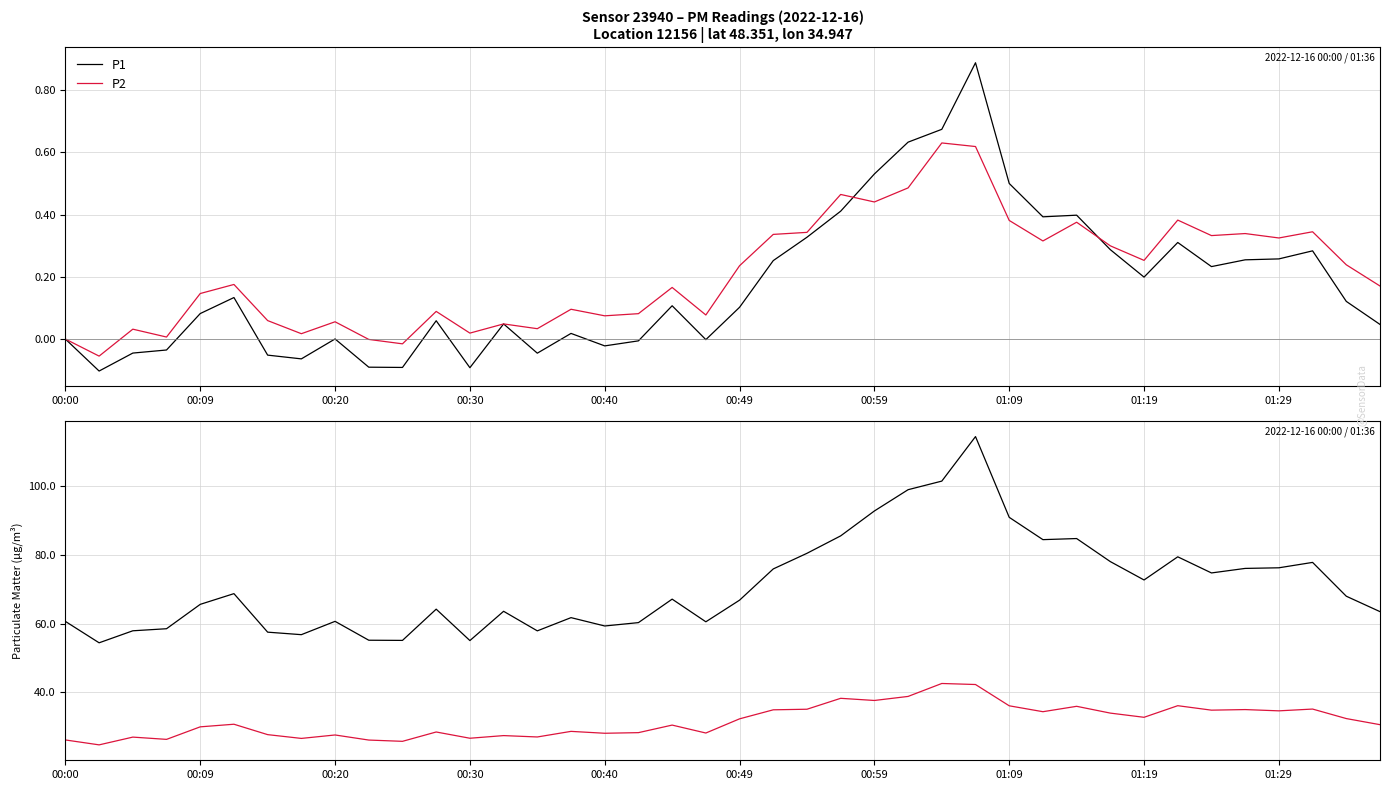

What is the value of the P1 point at the 21st from the left?

66.8